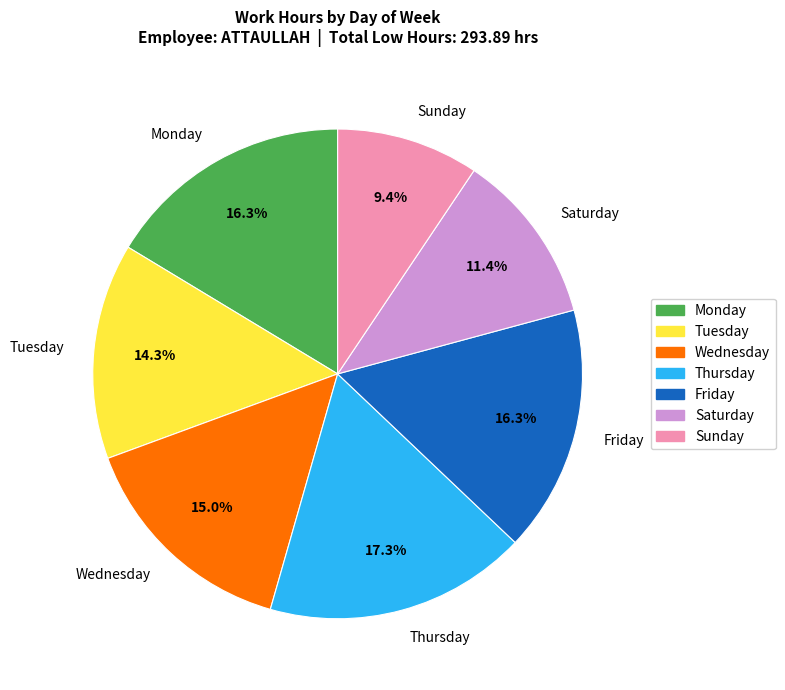

How much of the chart is everything except Monday?

83.7%